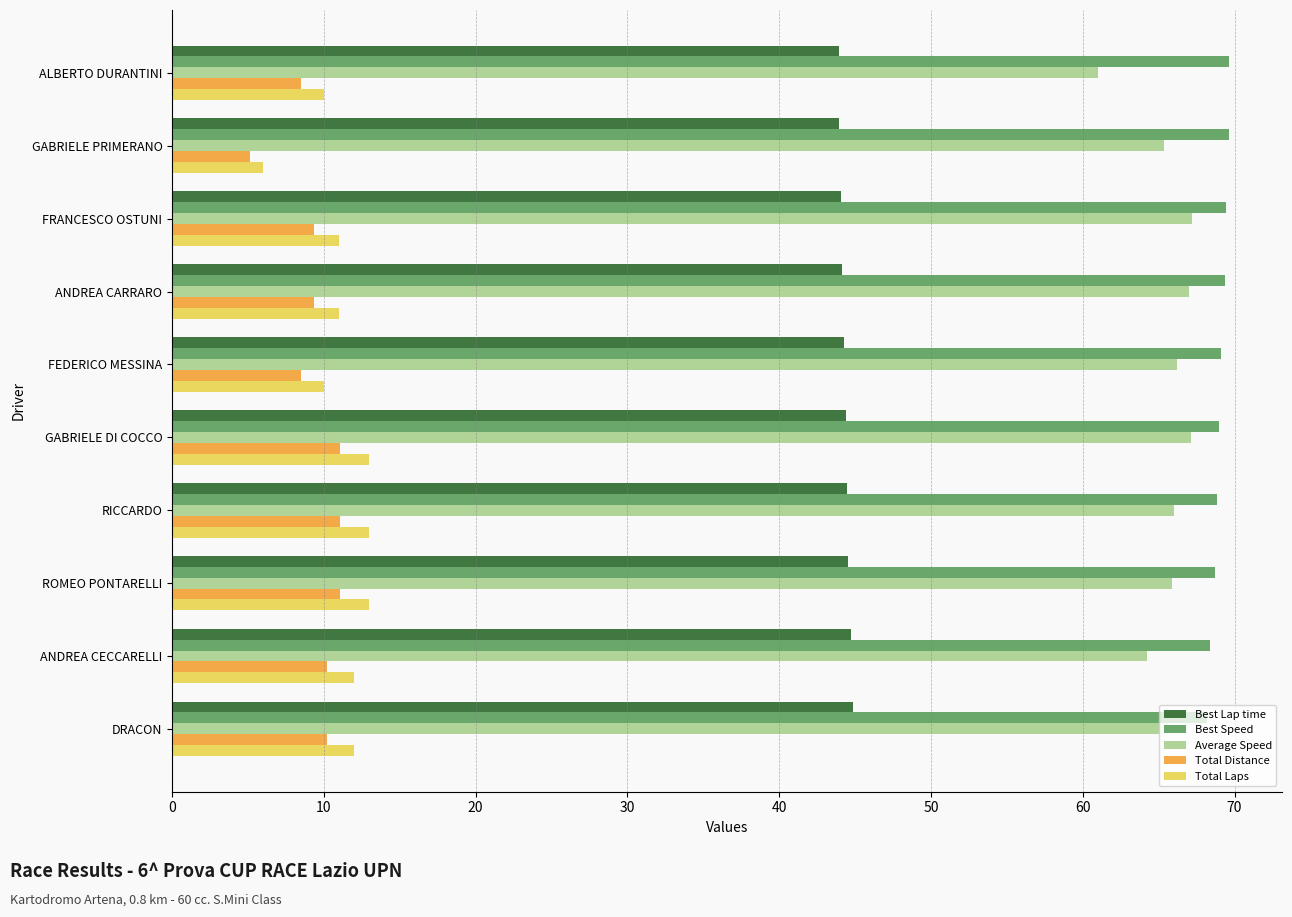

What value does the Total Distance series have at DRACON?

10.2